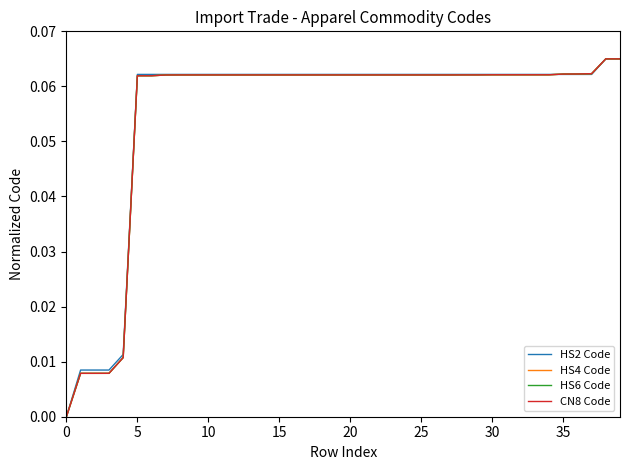

What are all the series names shown in the legend?

HS2 Code, HS4 Code, HS6 Code, CN8 Code